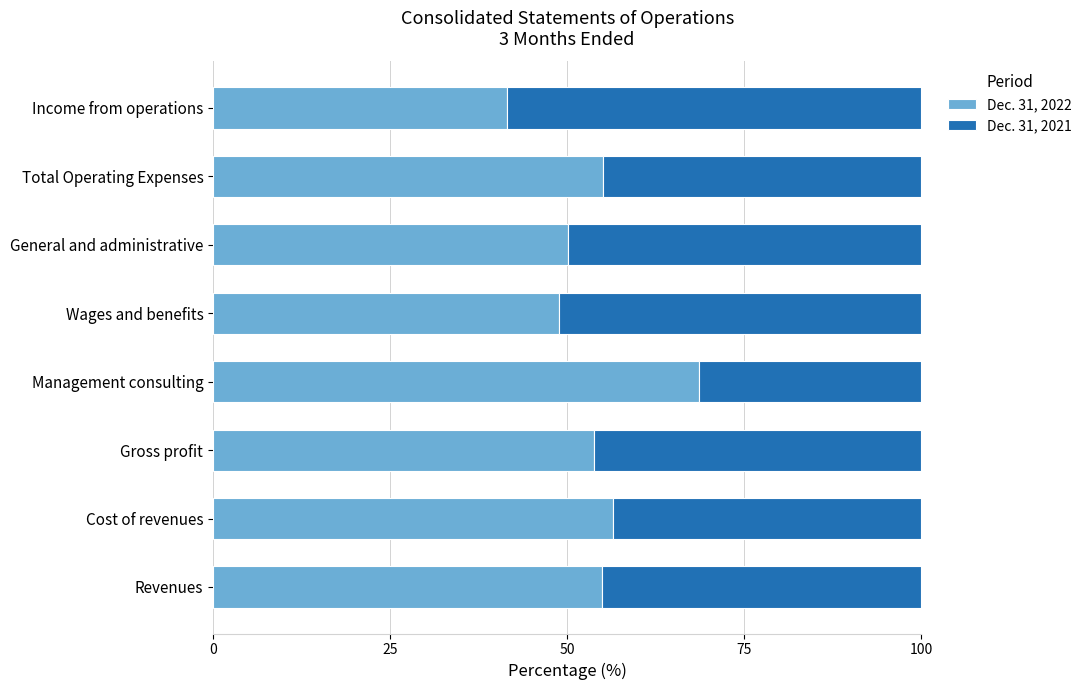

Is it true that Dec. 31, 2022 equals 55.0 at Total Operating Expenses?

True